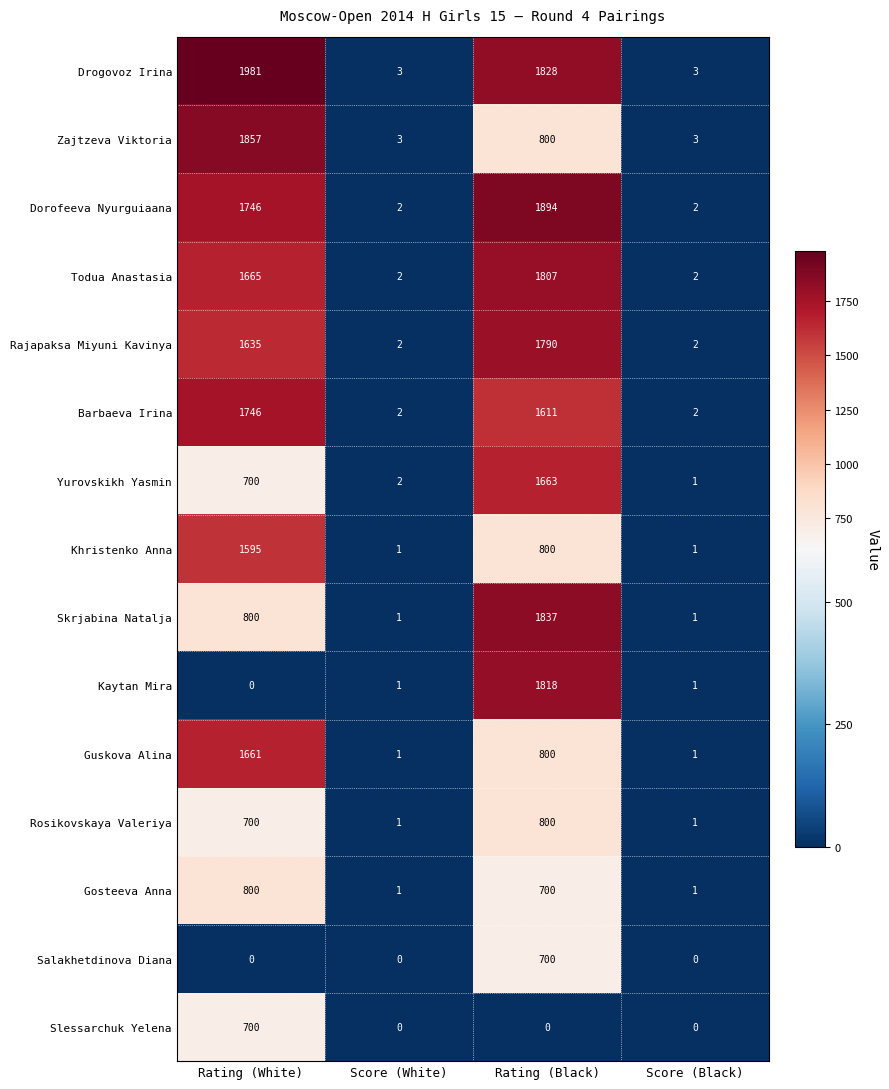

What is the sum of the Rosikovskaya Valeriya values at Score (Black) and Rating (Black)?

801